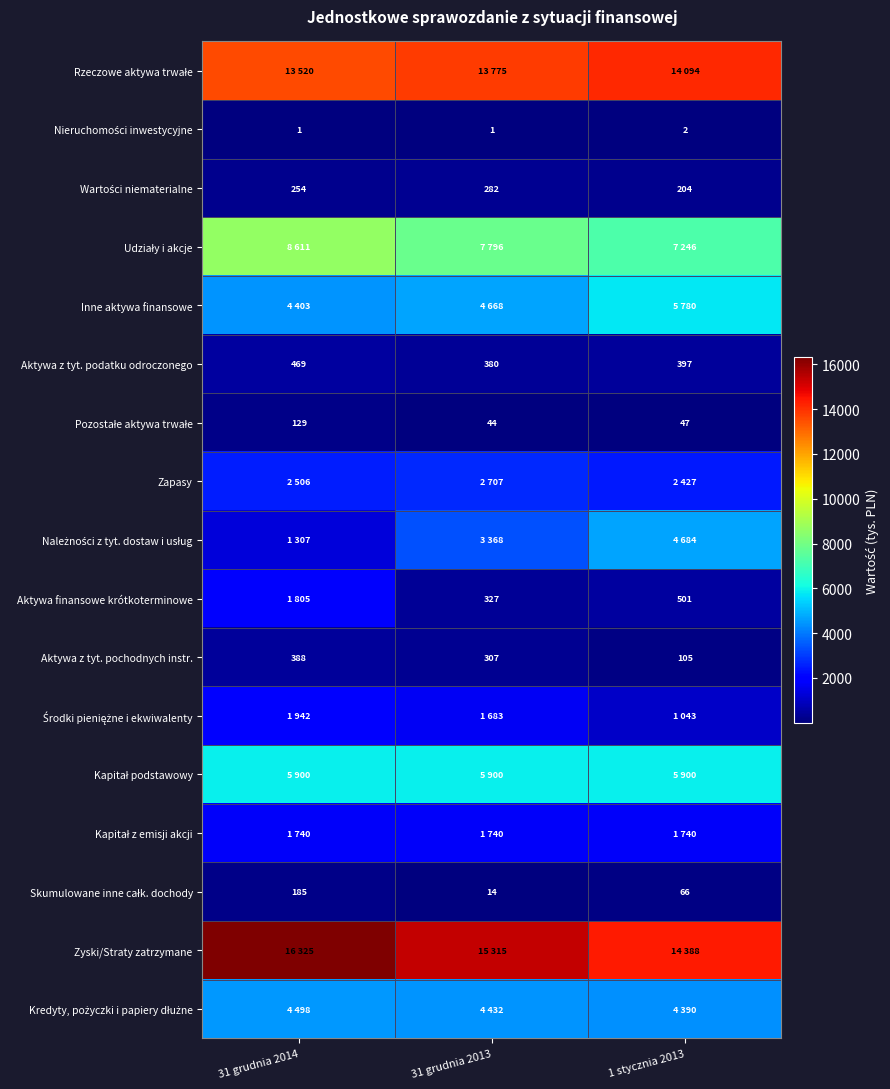

What is the sum of the Aktywa z tyt. pochodnych instr. values at 31 grudnia 2013 and 31 grudnia 2014?

695